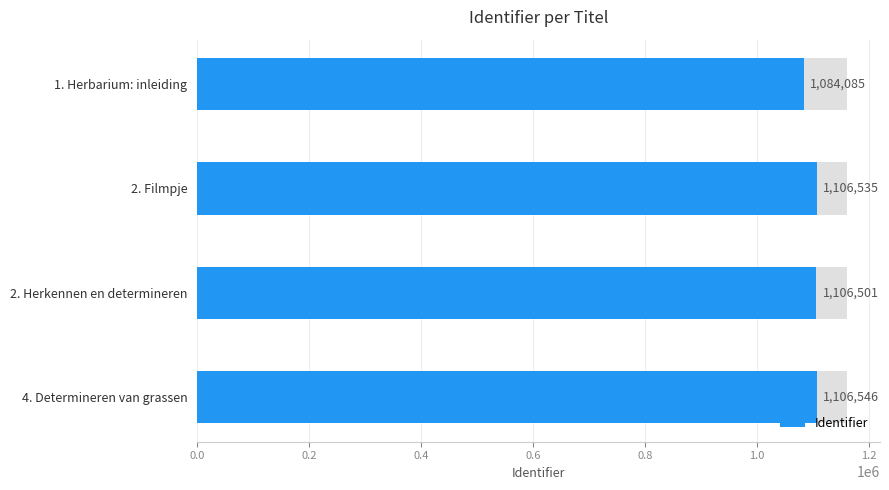

Is it true that the value at 4. Determineren van grassen is 1590952?

False